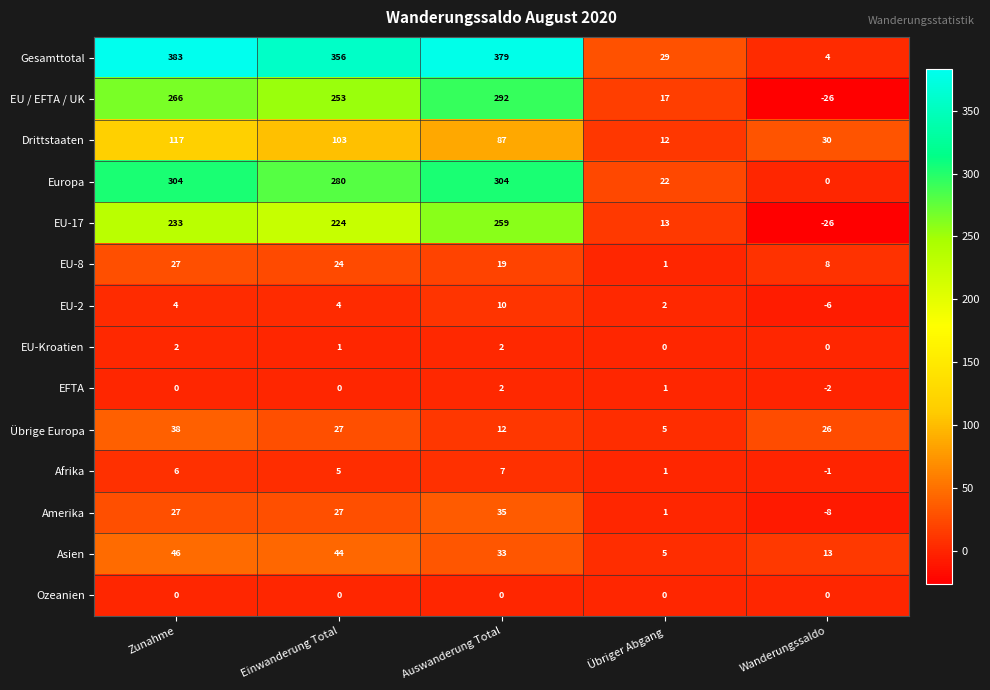

Count the number of data series in this chart.

14